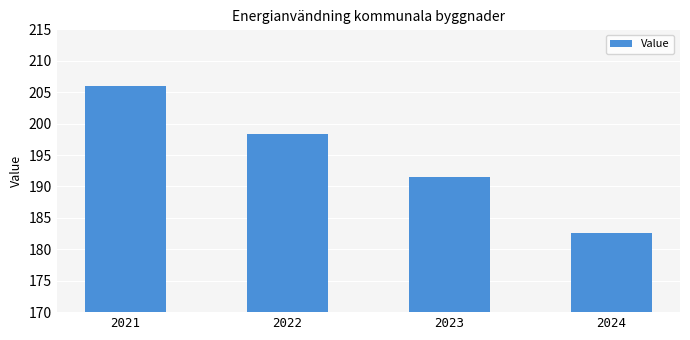

Rank the categories by value from lowest to highest.

2024, 2023, 2022, 2021